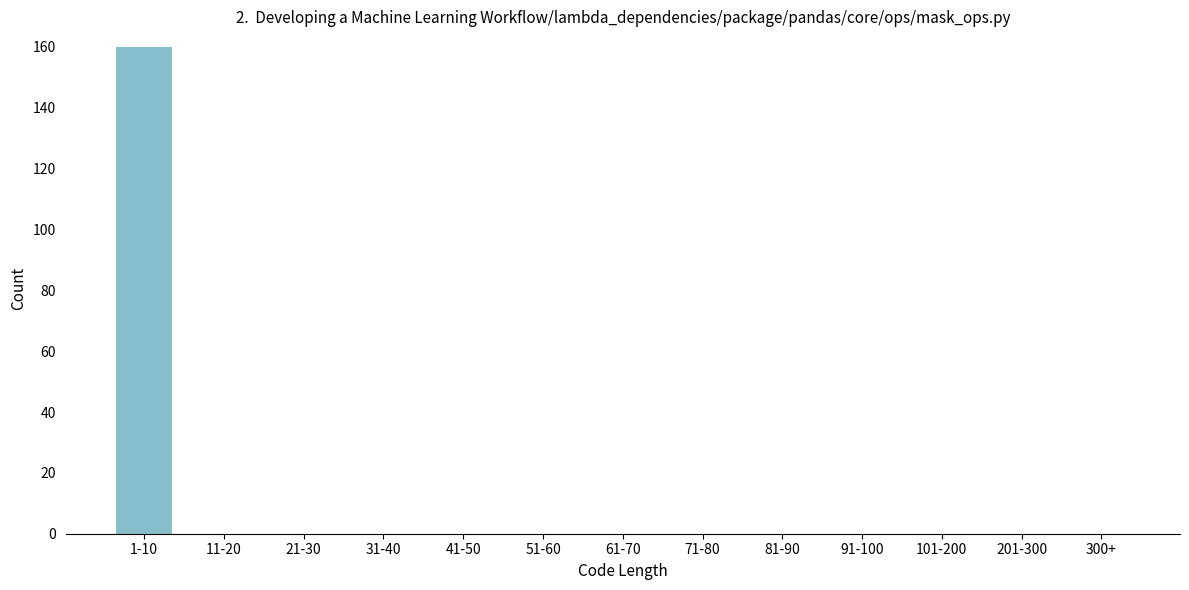

Reading left to right, list all the values displayed in this chart.

1-10=160	11-20=0	21-30=0	31-40=0	41-50=0	51-60=0	61-70=0	71-80=0	81-90=0	91-100=0	101-200=0	201-300=0	300+=0